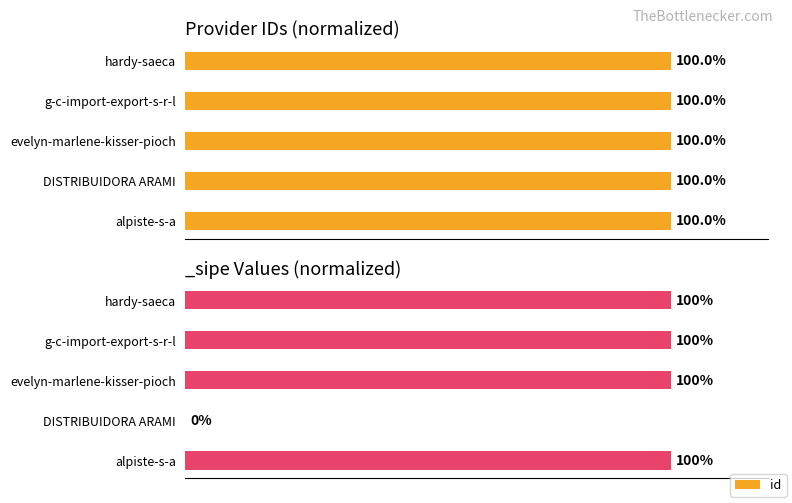

Does the chart contain any negative values?

No